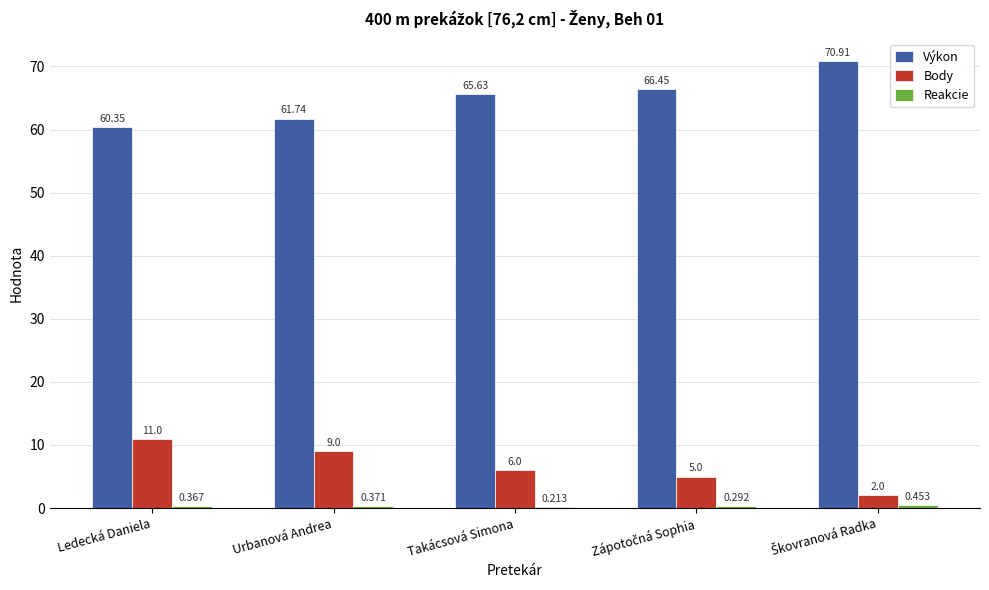

Which series changed the most between Ledecká Daniela and Takácsová Simona?

Výkon